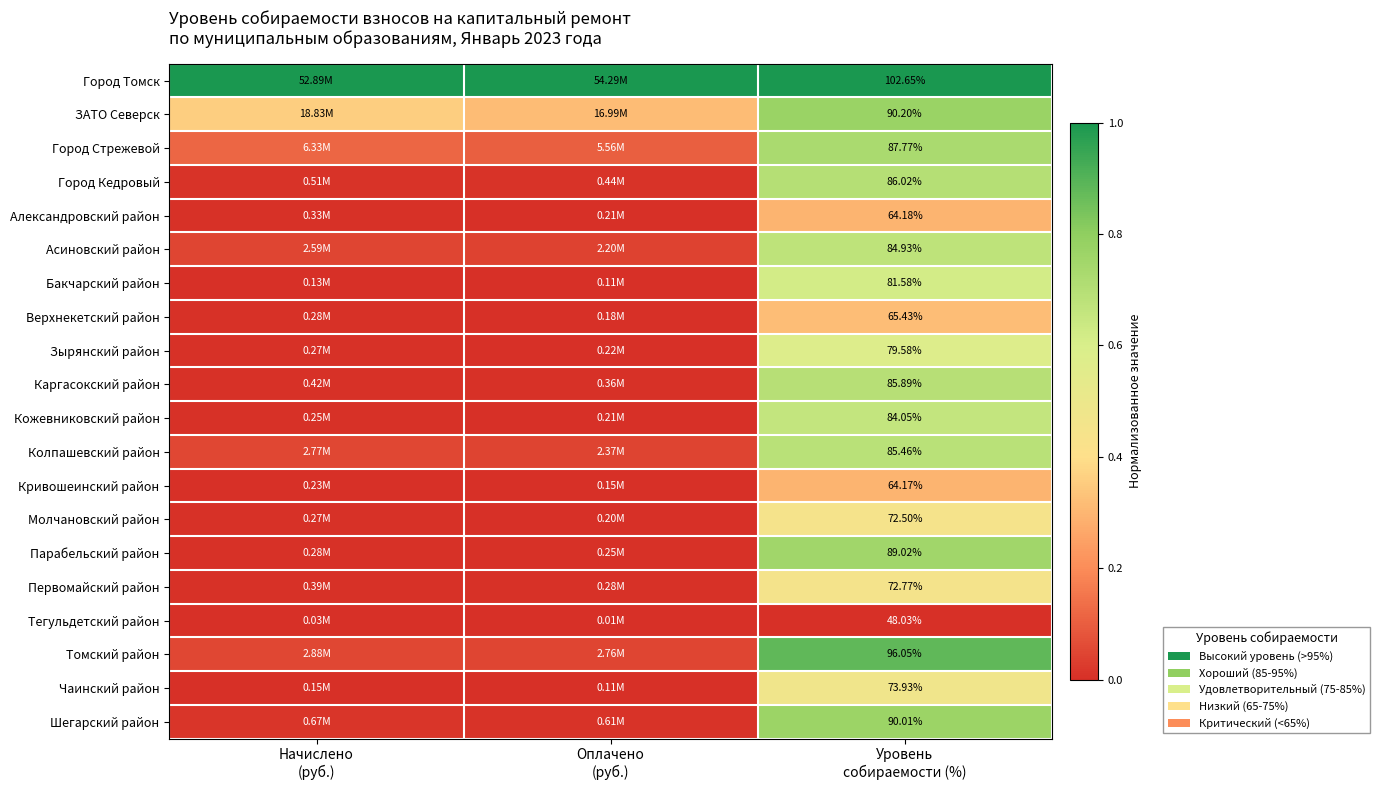

Where is Чаинский район nearest to the value 0?

Оплачено (руб.)